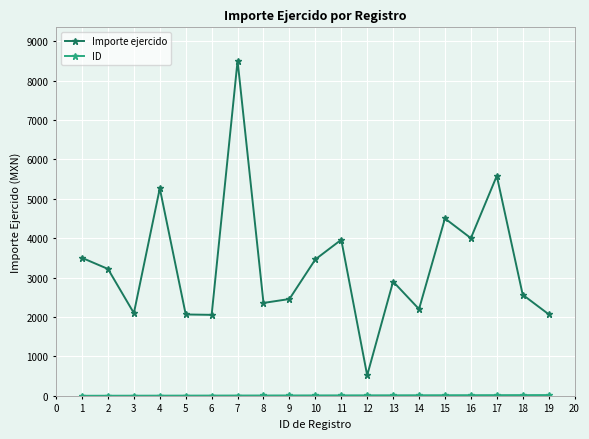

How many lines are shown in the chart?

2